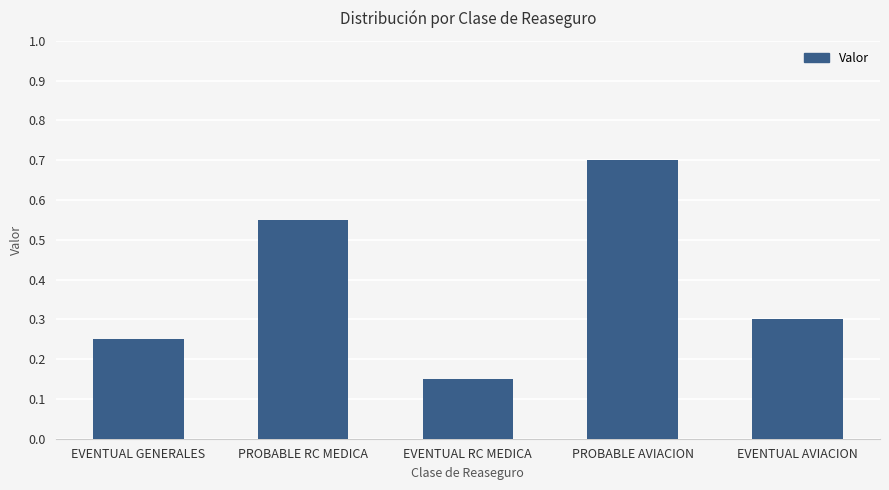

List the labels in order of value, largest first.

PROBABLE AVIACION, PROBABLE RC MEDICA, EVENTUAL AVIACION, EVENTUAL GENERALES, EVENTUAL RC MEDICA